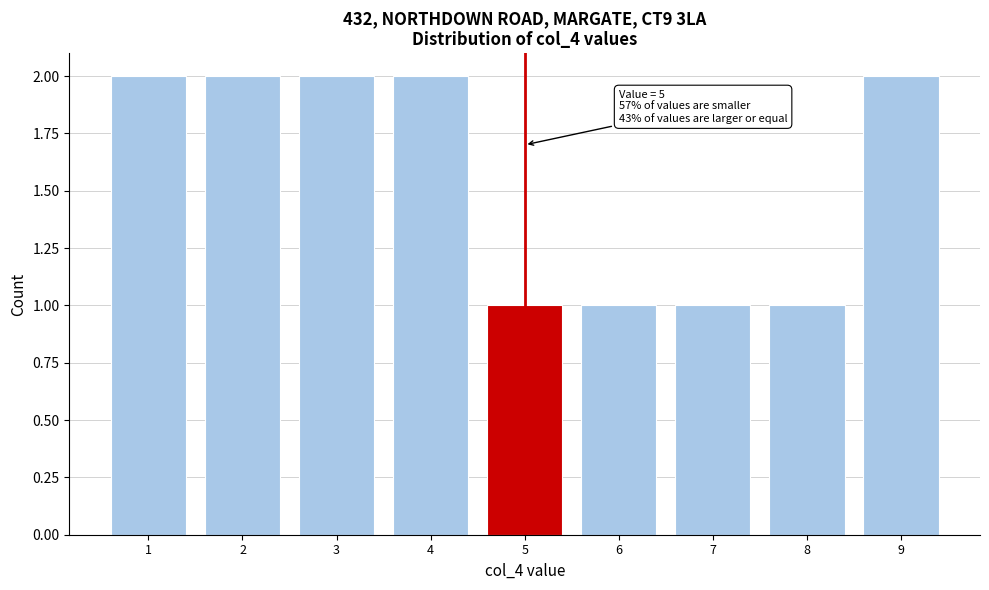

Reading right to left, transcribe all the data shown in this chart.

2	1	1	1	1	2	2	2	2